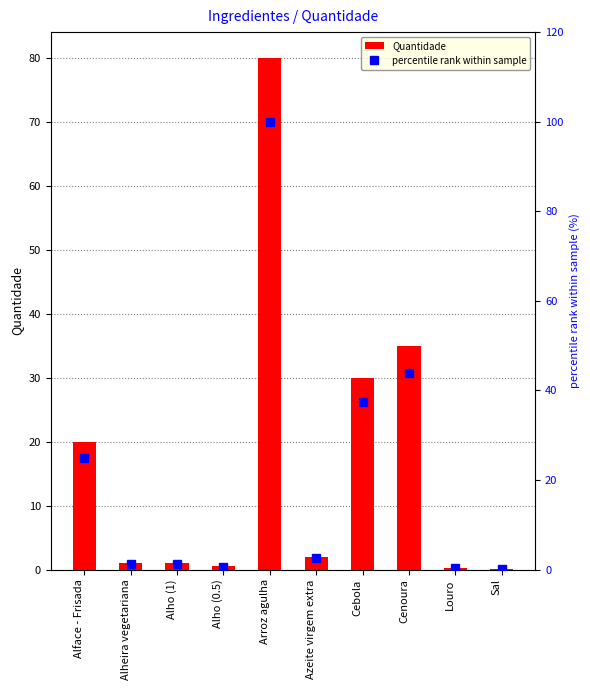

What is the average value of the percentile rank within sample series?

21.2